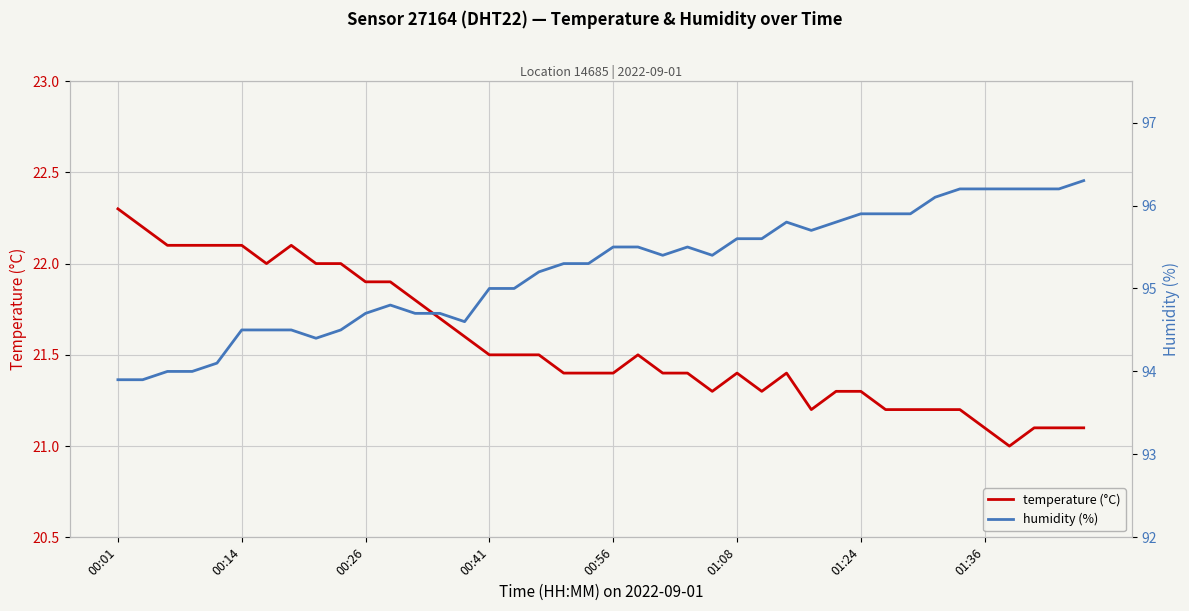

What is the highest value of the temperature (°C) series?

22.3